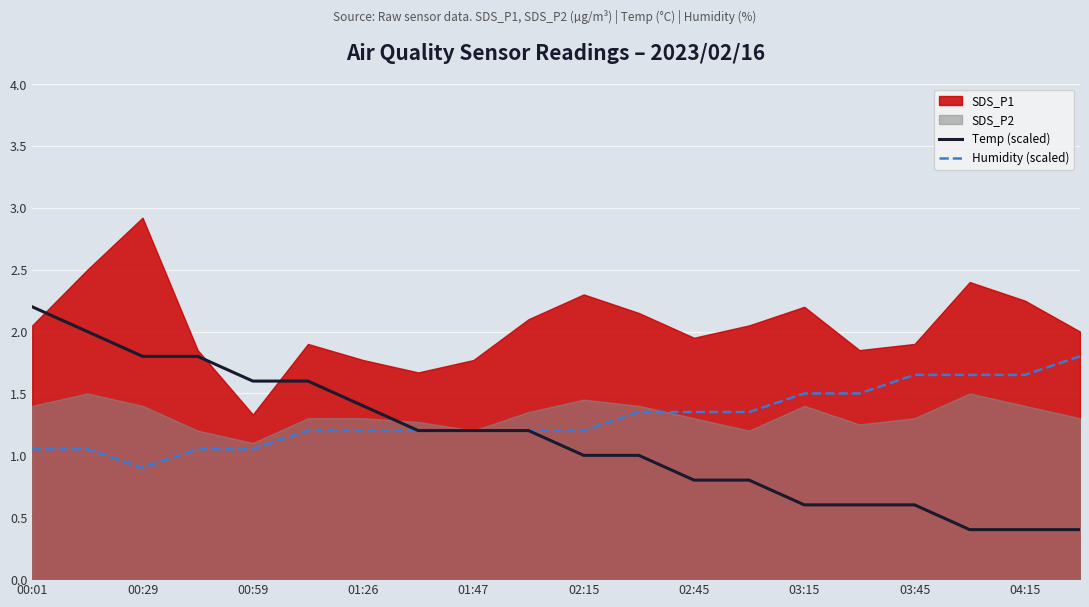

Is it true that Humidity (scaled) equals 0.3 at 02:45?

False